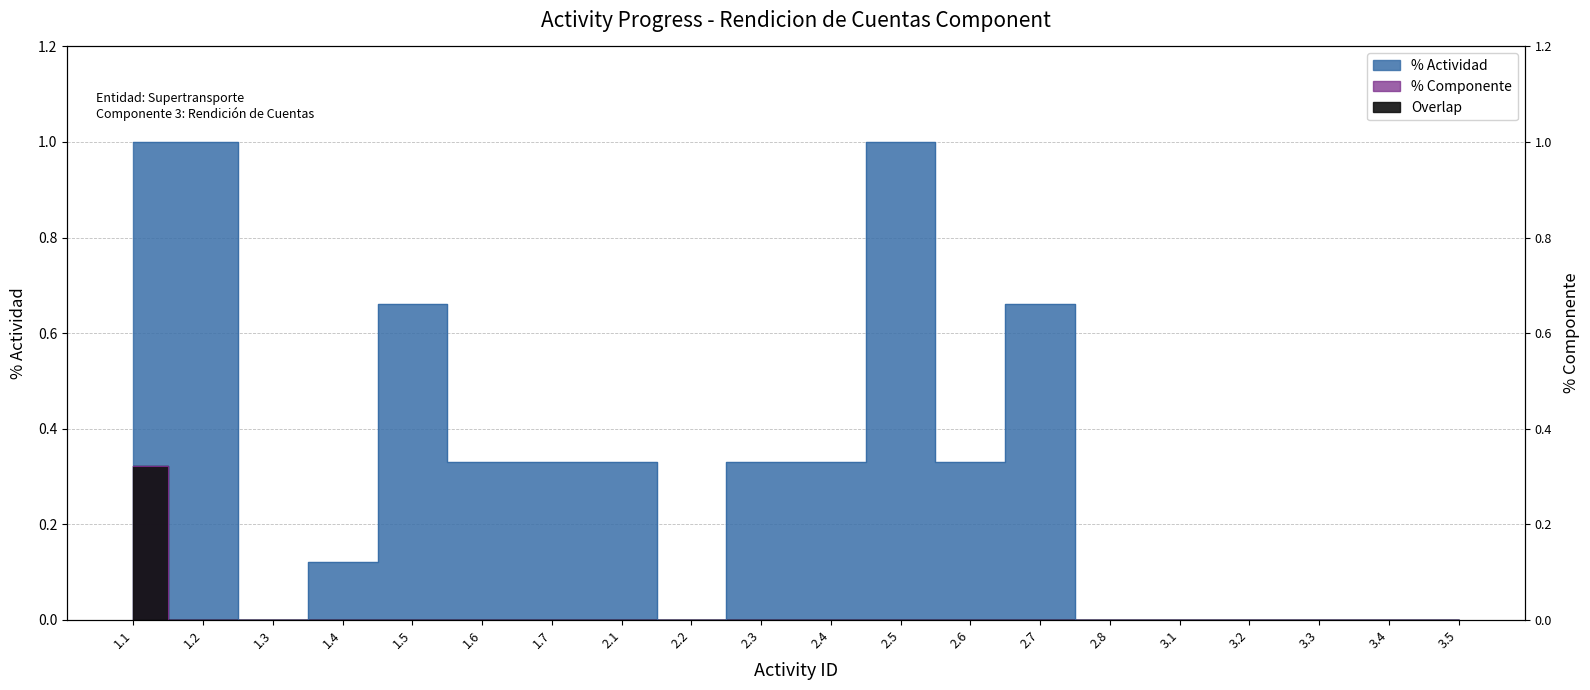

What is the sum of all % Componente values?

0.3